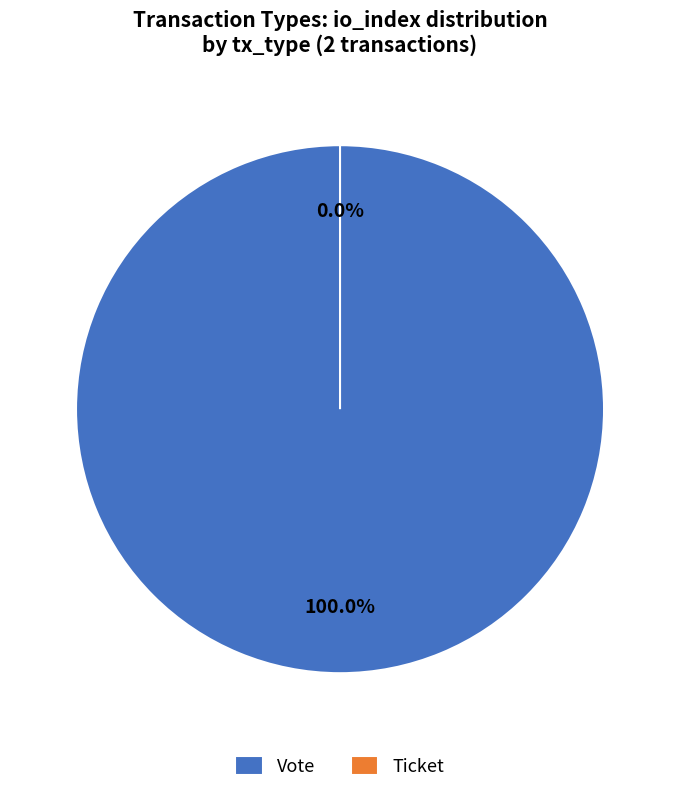

Which category has the biggest portion of the pie?

Vote